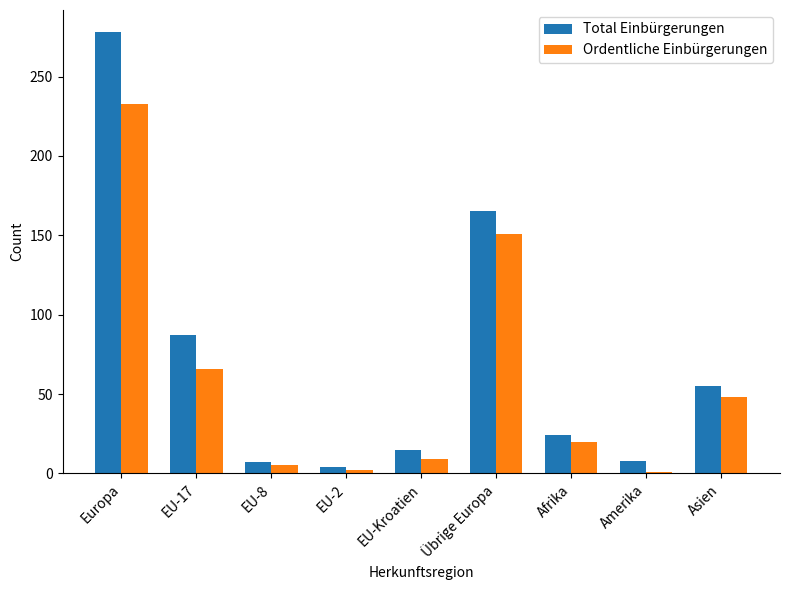

At which label is Ordentliche Einbürgerungen closest to 117?

Übrige Europa